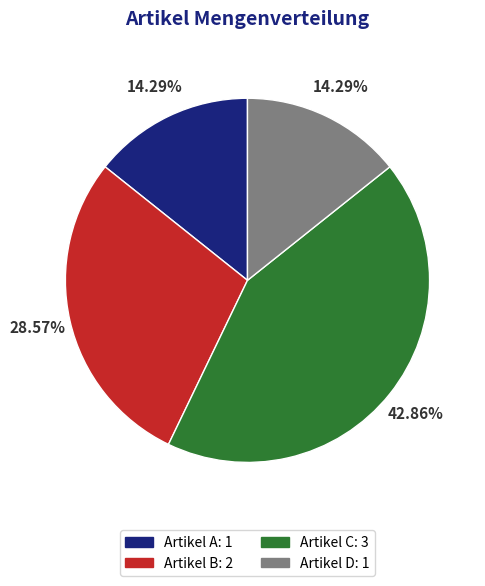

To the nearest percent, what is the combined percentage of Artikel C and Artikel A?

57%